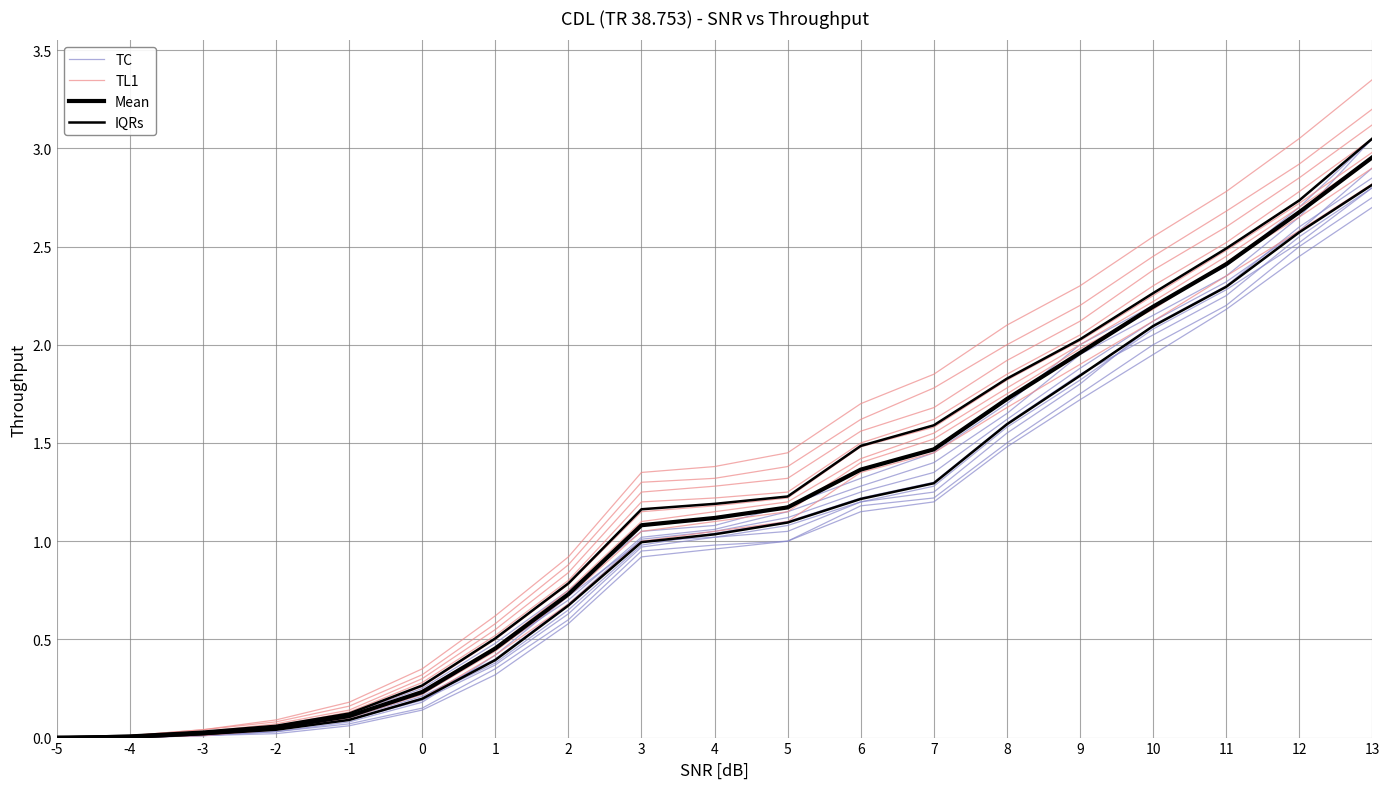

At which category does the chart reach its minimum across all series?

-5